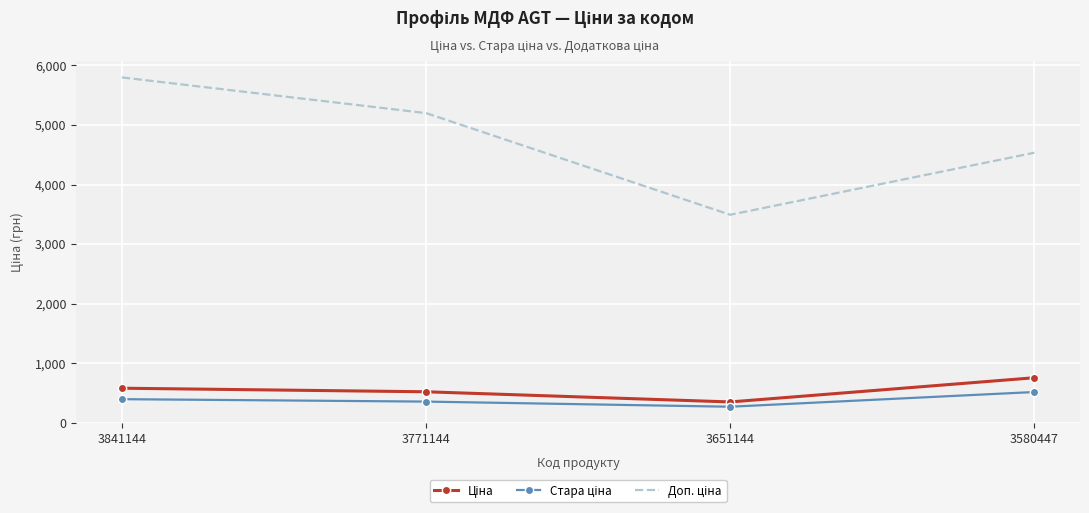

What is the difference between the highest and lowest values at 3580447?

4018.5